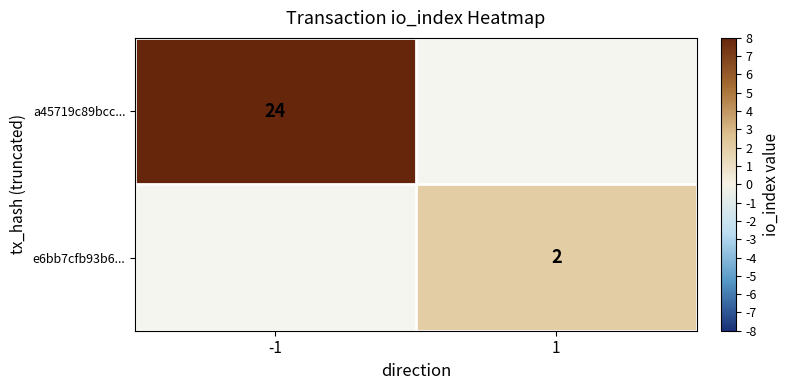

The e6bb7cfb93b6... series shows 2.9 at 1. True or false?

False